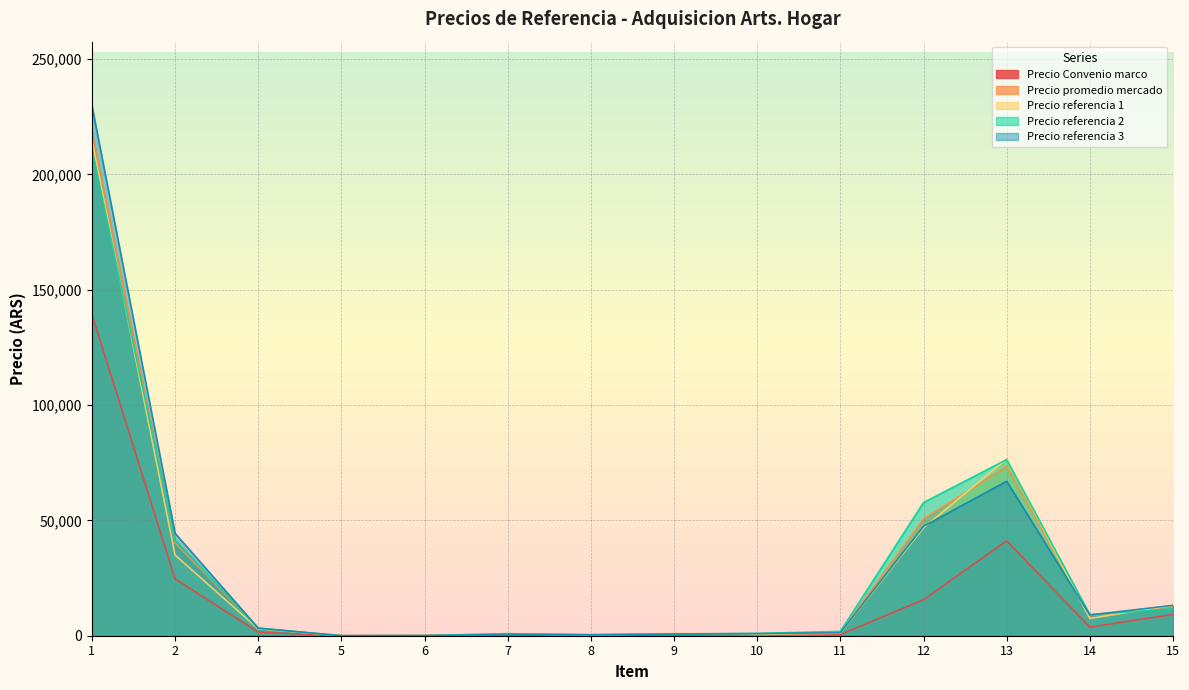

Reading left to right, transcribe all the data shown in this chart.

Precio Convenio marco: 139318.0	24608.0	1551.0	4.2	64.2	236.0	129.0	326.0	450.0	500.0	15615.0	41145.0	3727.0	9259.0
Precio promedio mercado: 218665.7	40312.3	3171.0	6.1	61.1	776.7	390.0	841.2	818.3	1430.2	50671.0	73351.0	8552.0	12681.3
Precio referencia 1: 214999.0	34999.0	2999.0	6.9	82.5	840.0	330.0	1023.1	549.0	1101.5	46799.0	76655.0	7499.0	13210.0
Precio referencia 2: 210999.0	41499.0	3200.0	5.8	53.2	890.0	440.0	773.6	999.0	1899.0	57759.0	76399.0	9158.0	11655.0
Precio referencia 3: 229999.0	44439.0	3314.0	5.8	47.5	600.0	400.0	727.0	907.0	1290.0	47455.0	66999.0	8999.0	13179.0